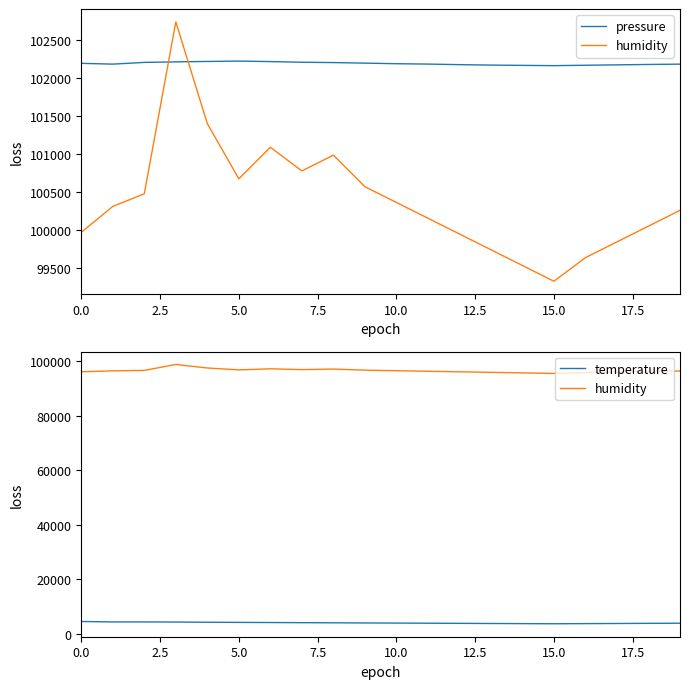

True or false: temperature has a value of 6507.9 at 15.

False